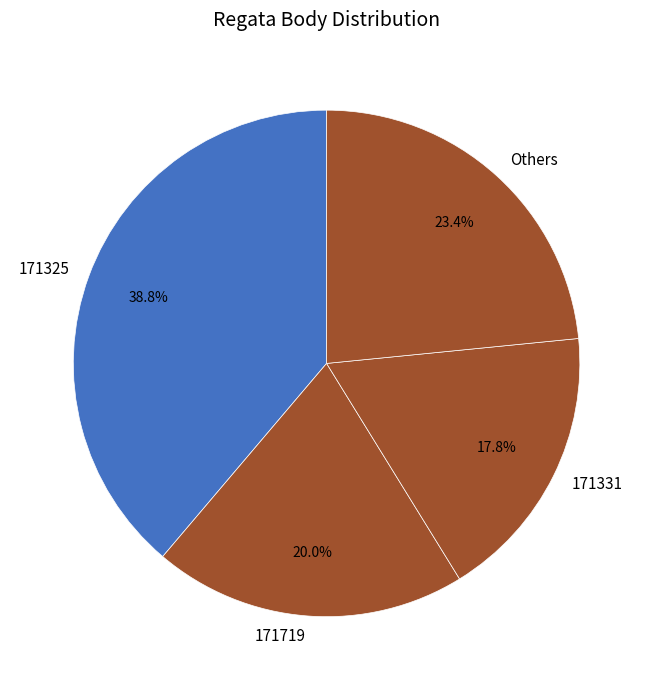

Count the number of slices in the pie.

4